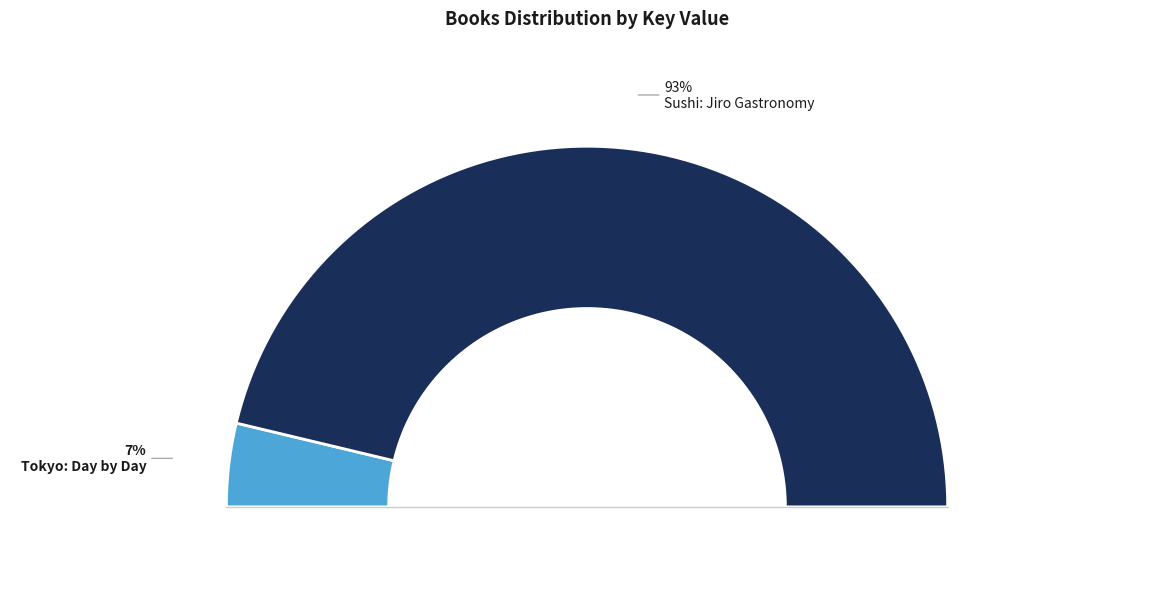

Which slice is the largest?

Sushi: Jiro Gastronomy